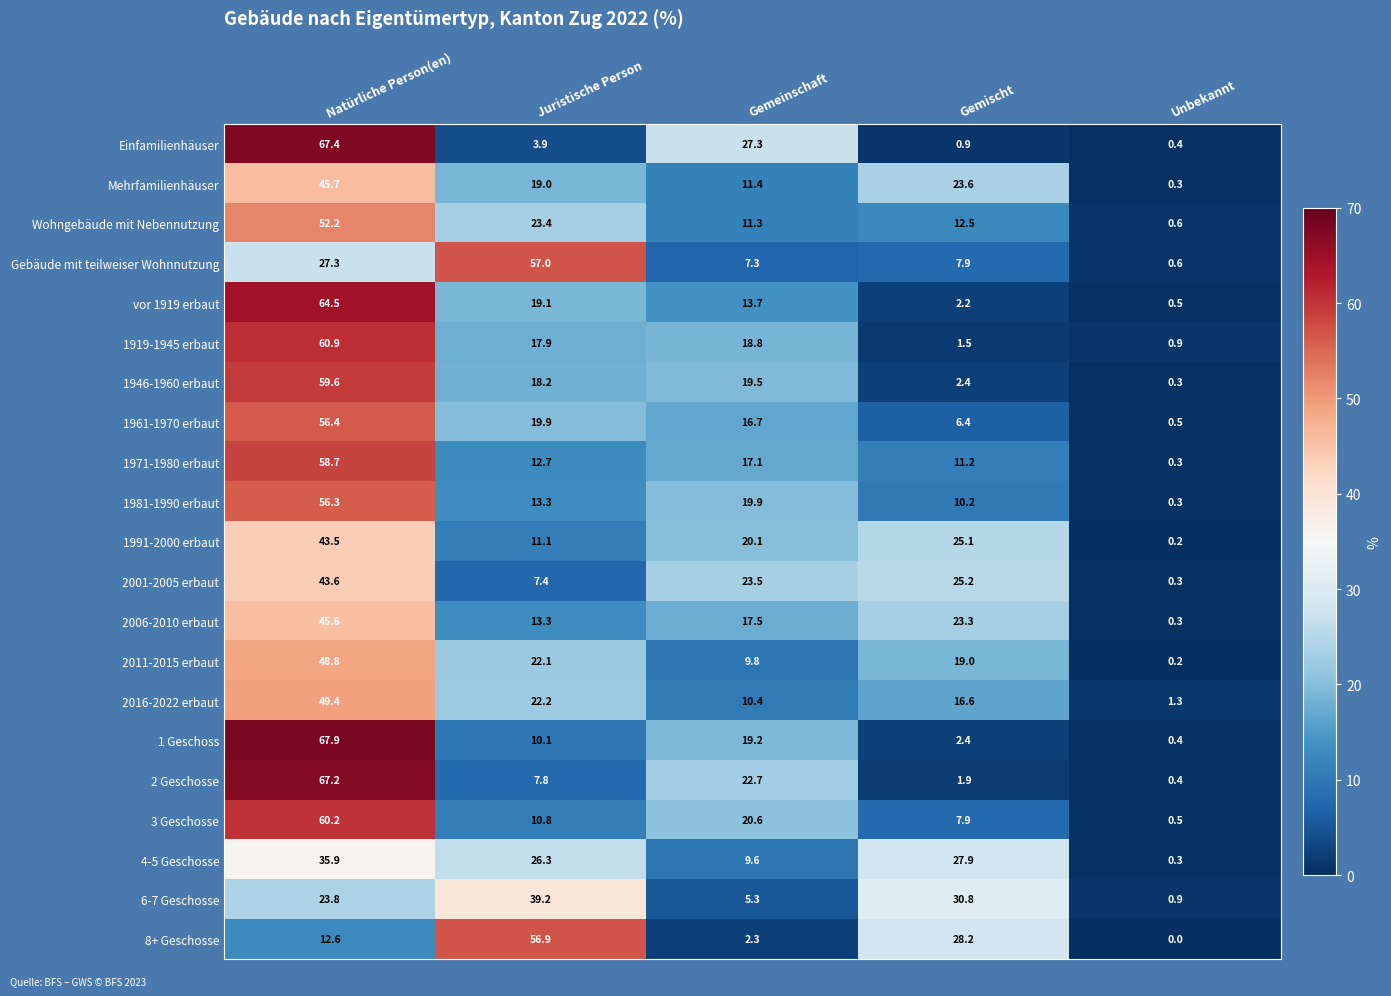

Which series has the largest range (max minus min)?

1 Geschoss